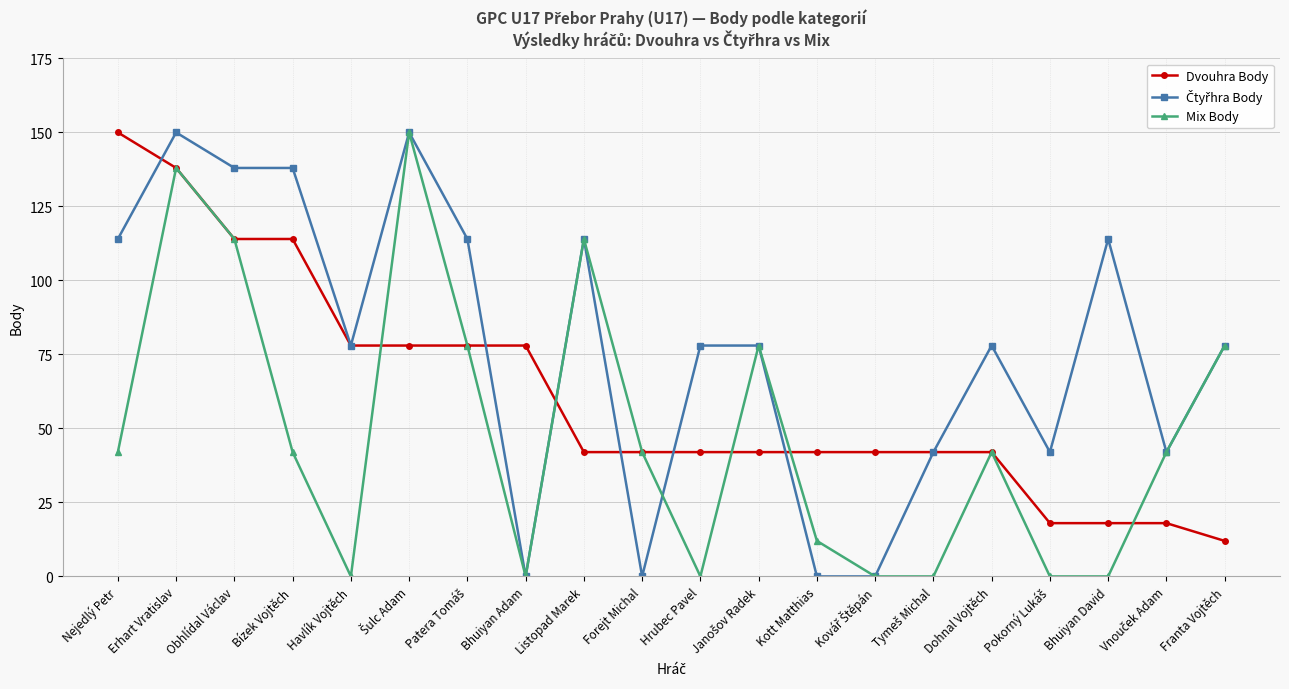

Does the chart have visible grid lines?

Yes